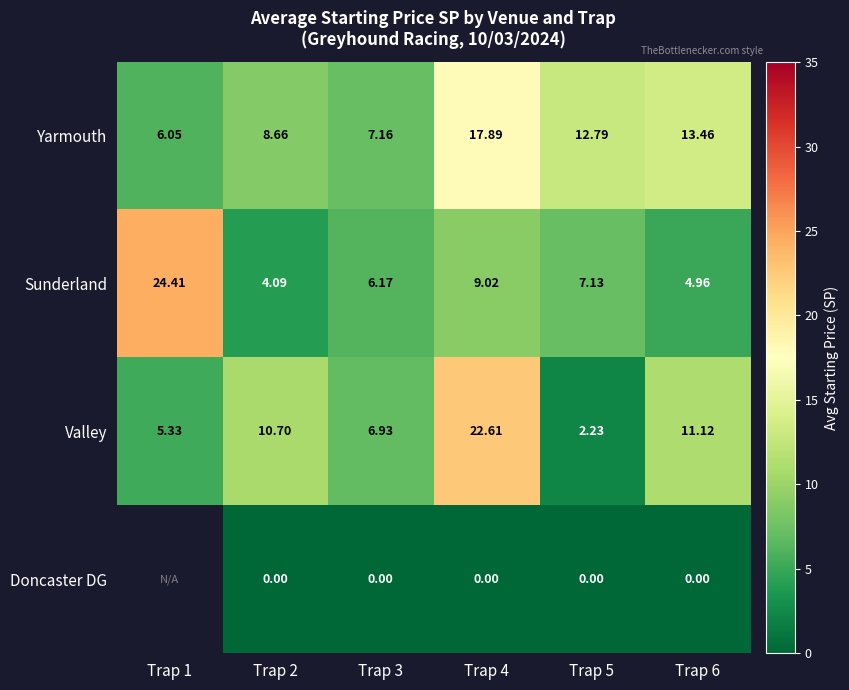

Is the value of Sunderland at Trap 2 greater than the value of Doncaster DG at Trap 3?

Yes